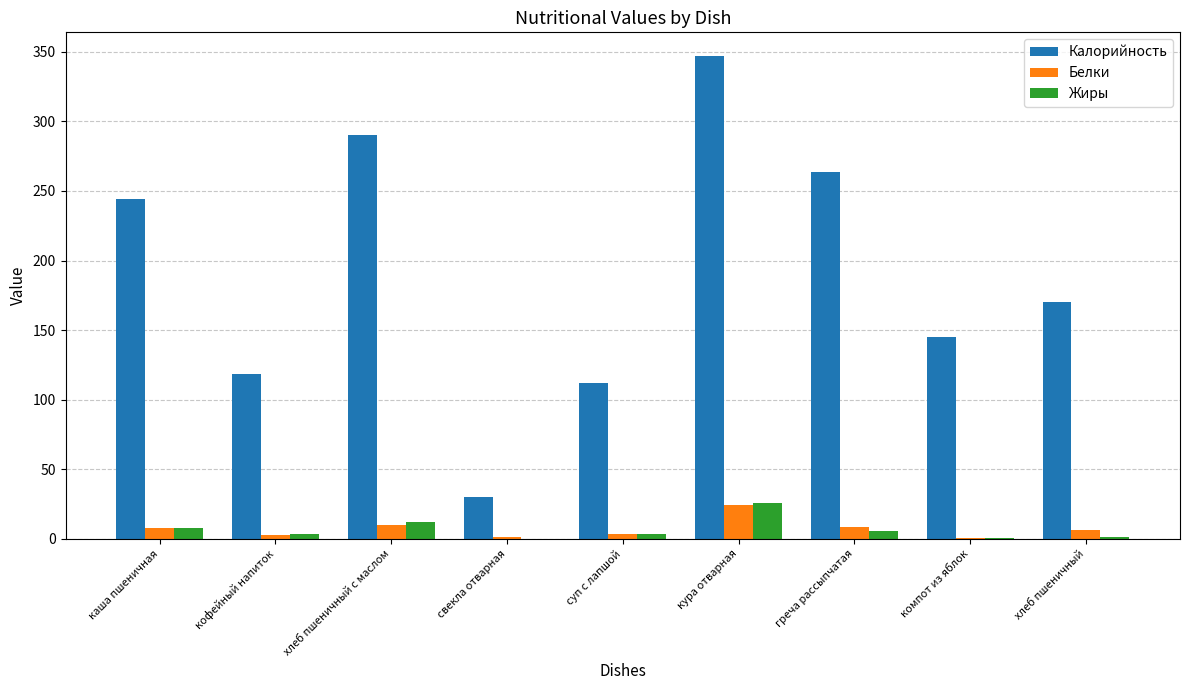

Between кофейный напиток and свекла отварная, which series saw the biggest shift?

Калорийность